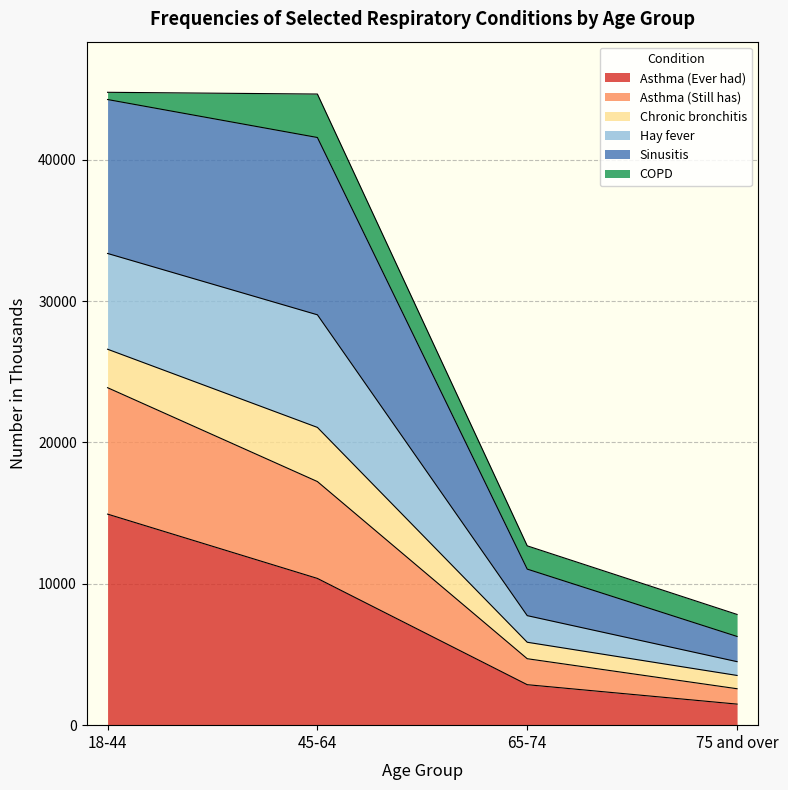

True or false: Asthma (Ever had) and Asthma (Still has) cross at least once.

False